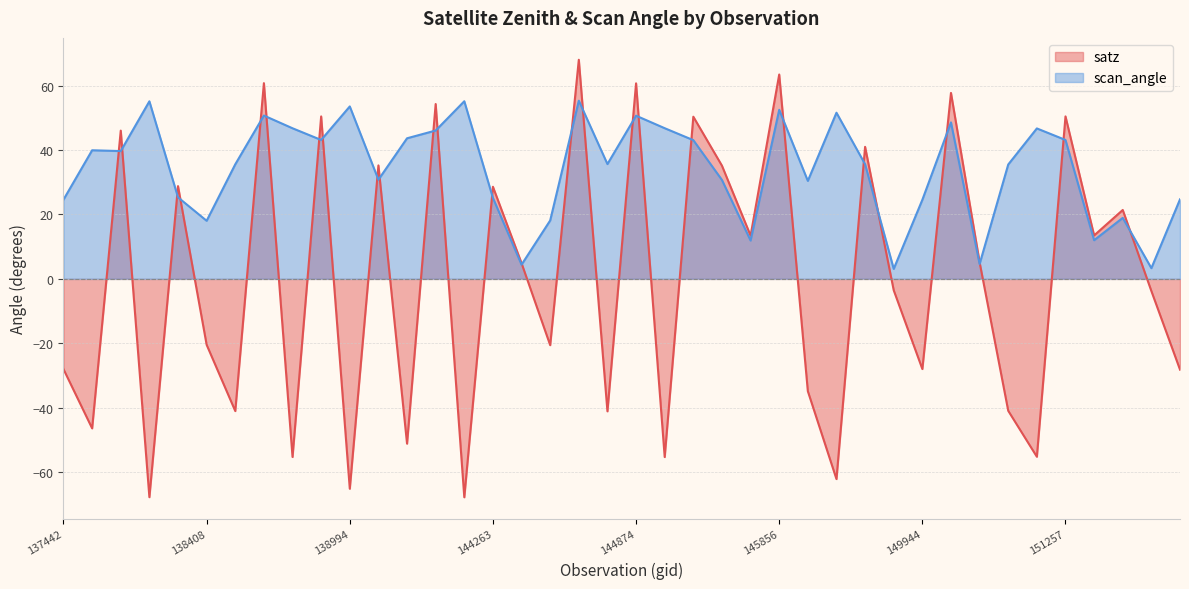

Where does the satz series first go above 4?

137836